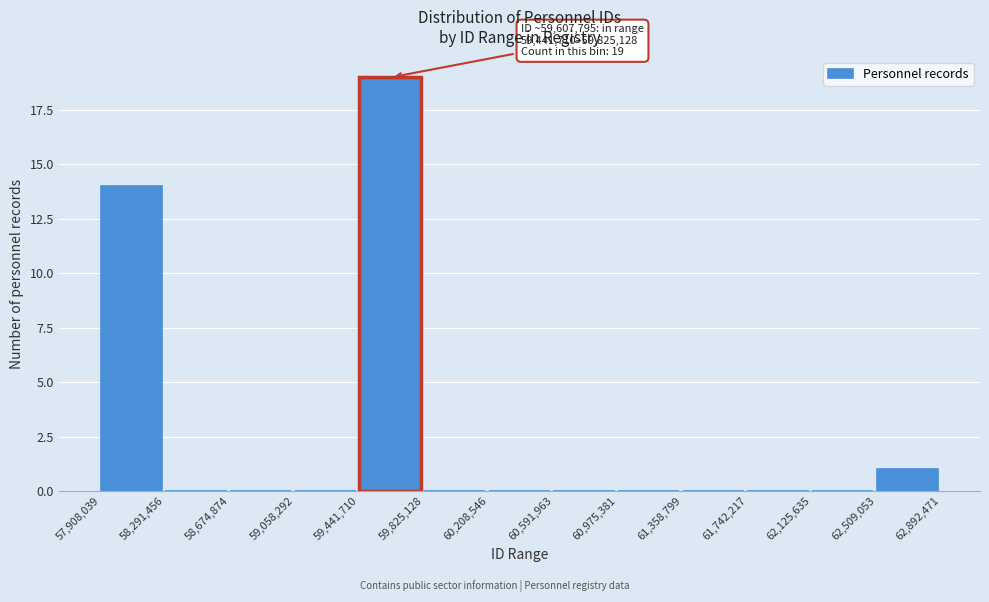

Over which range of the x-axis is the bar tallest?

59,441,710 to 59,825,128